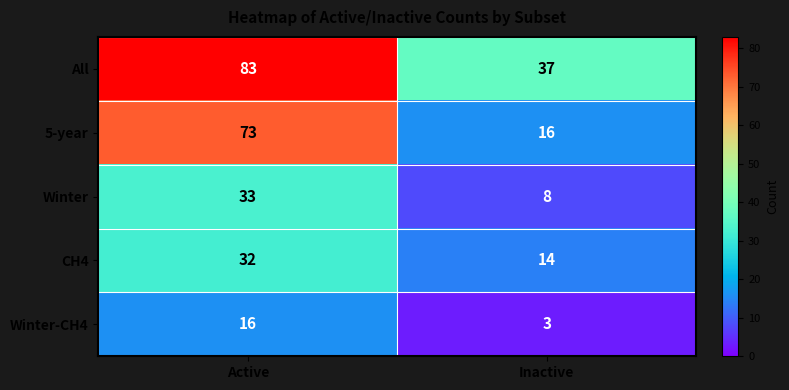

At which label is 5-year closest to 44?

Inactive